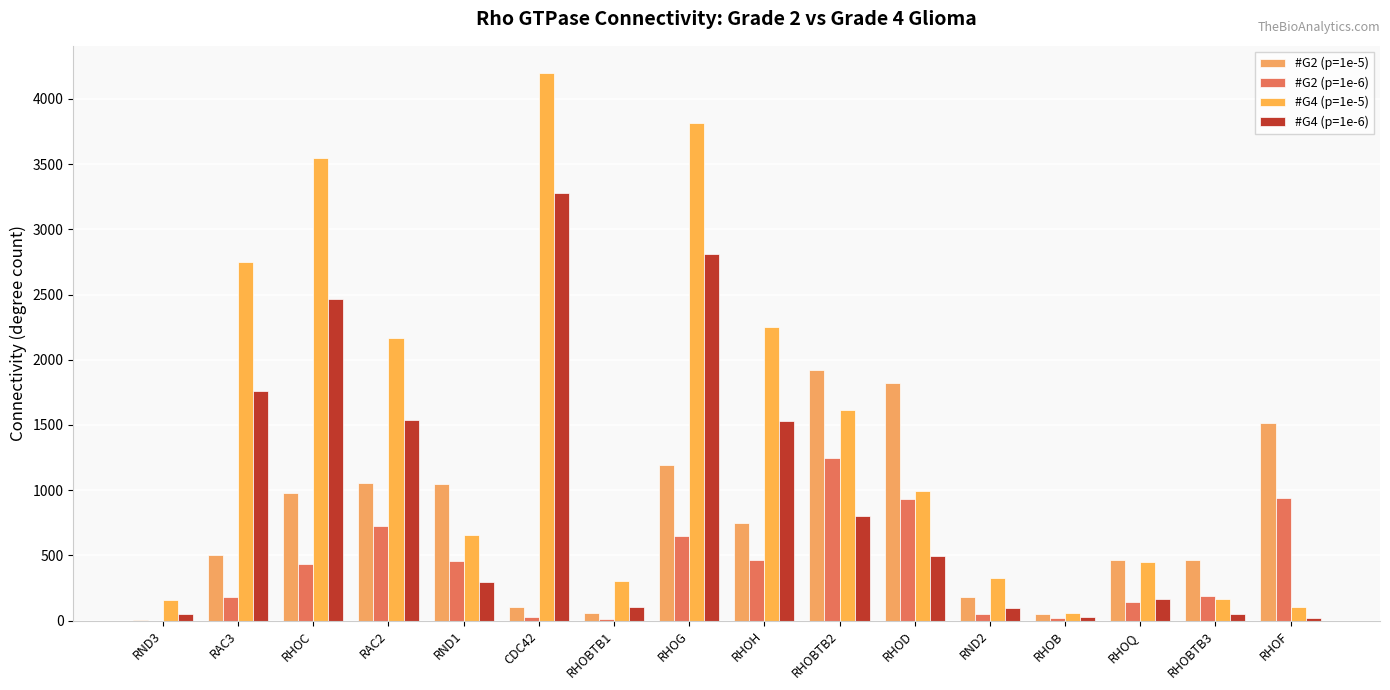

Is the value of #G4 (p=1e-6) at RHOB greater than the value of #G4 (p=1e-5) at RHOBTB1?

No